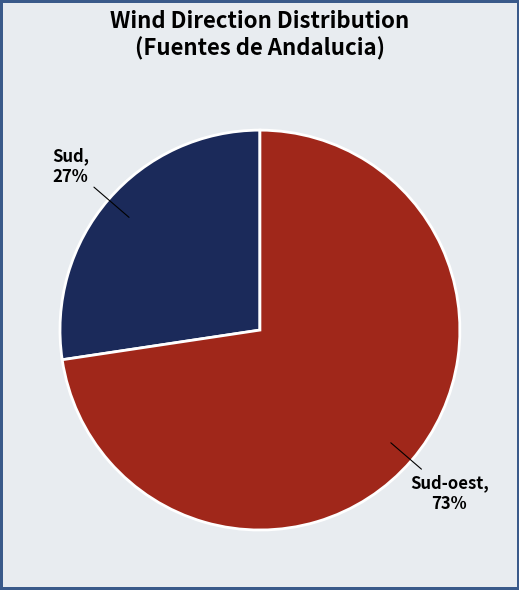

True or false: Sud accounts for 38% of the total.

False